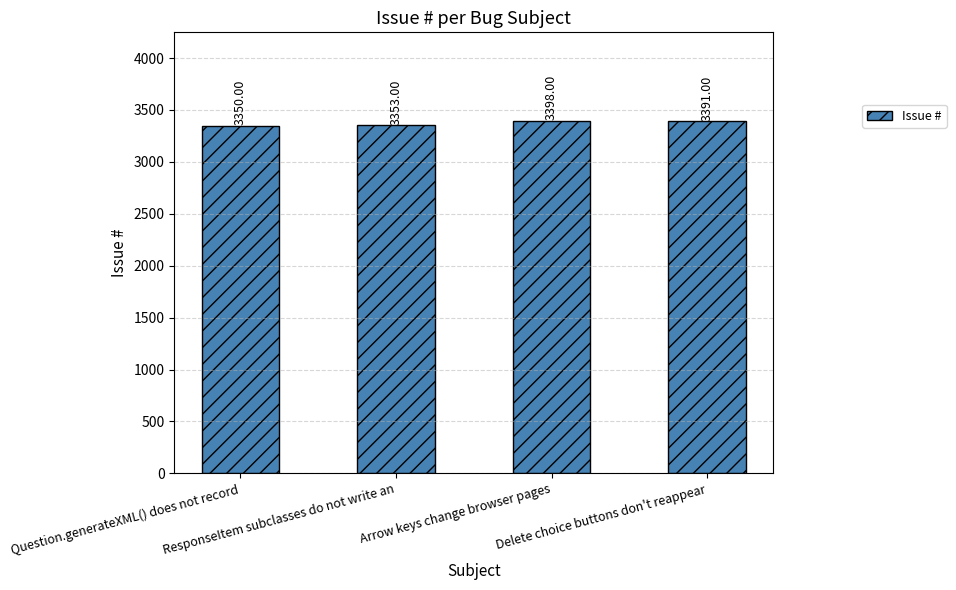

True or false: the data shows 5832 at ResponseItem subclasses do not write an.

False